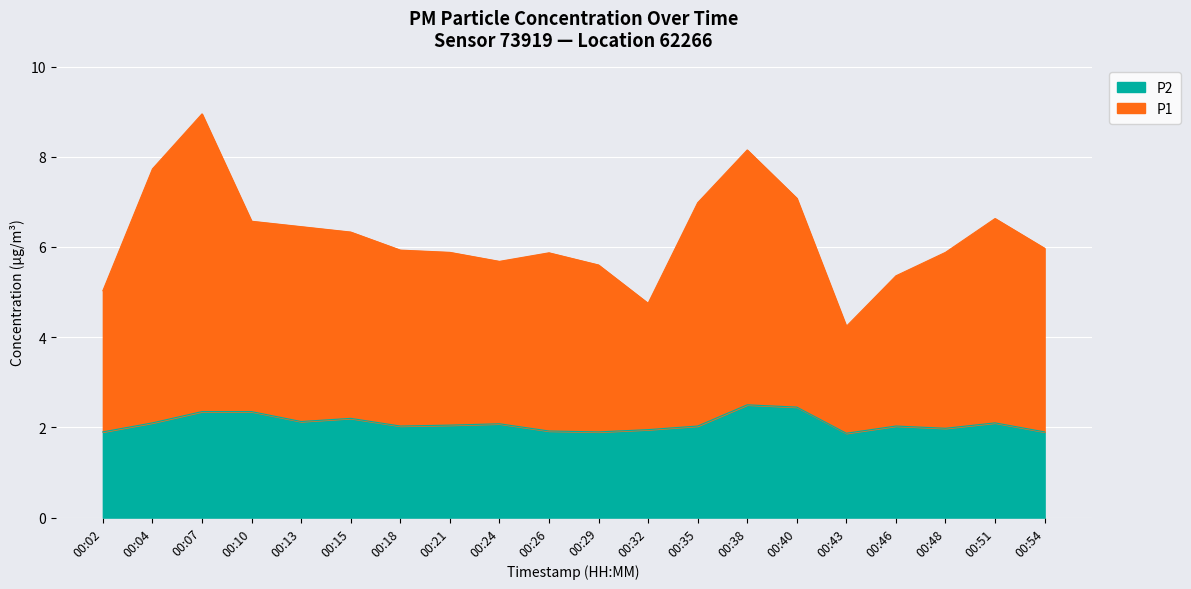

Which category has the highest value across all series?

00:07